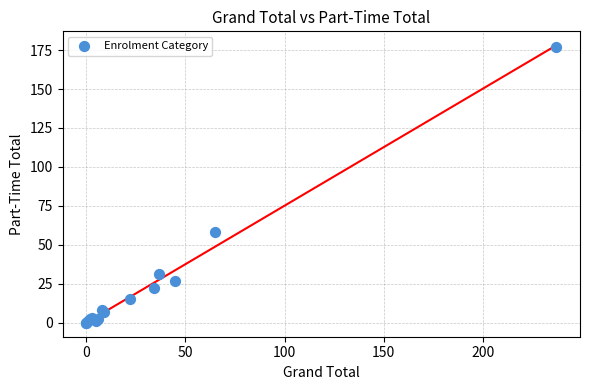

What Y value in the scatter plot is closest to 88?

58